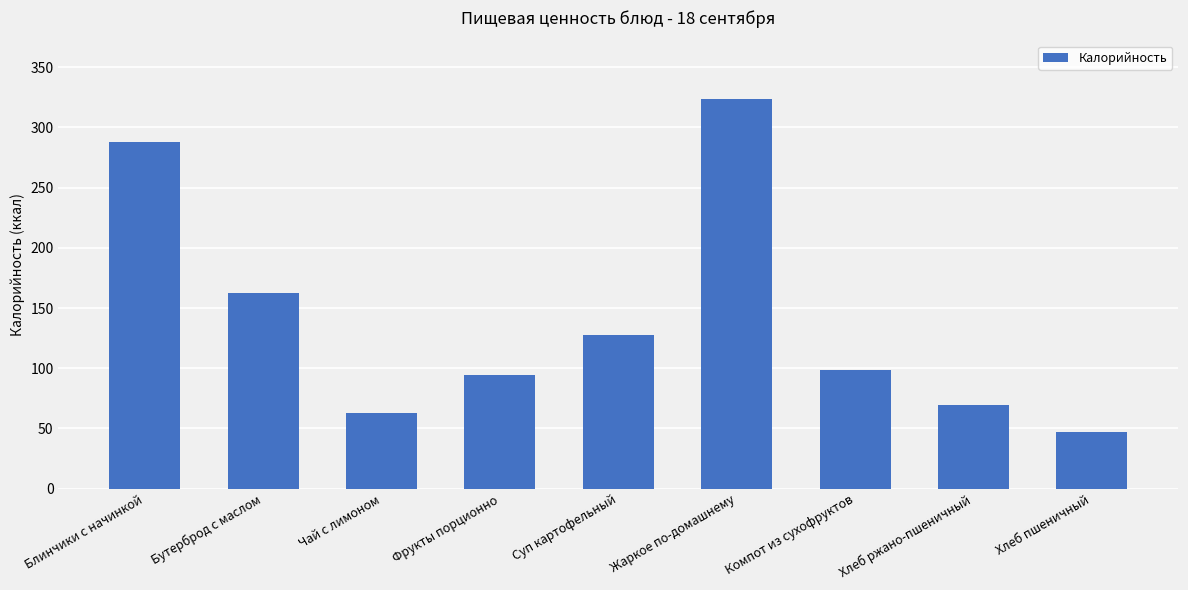

True or false: the data shows 41.0 at Компот из сухофруктов.

False